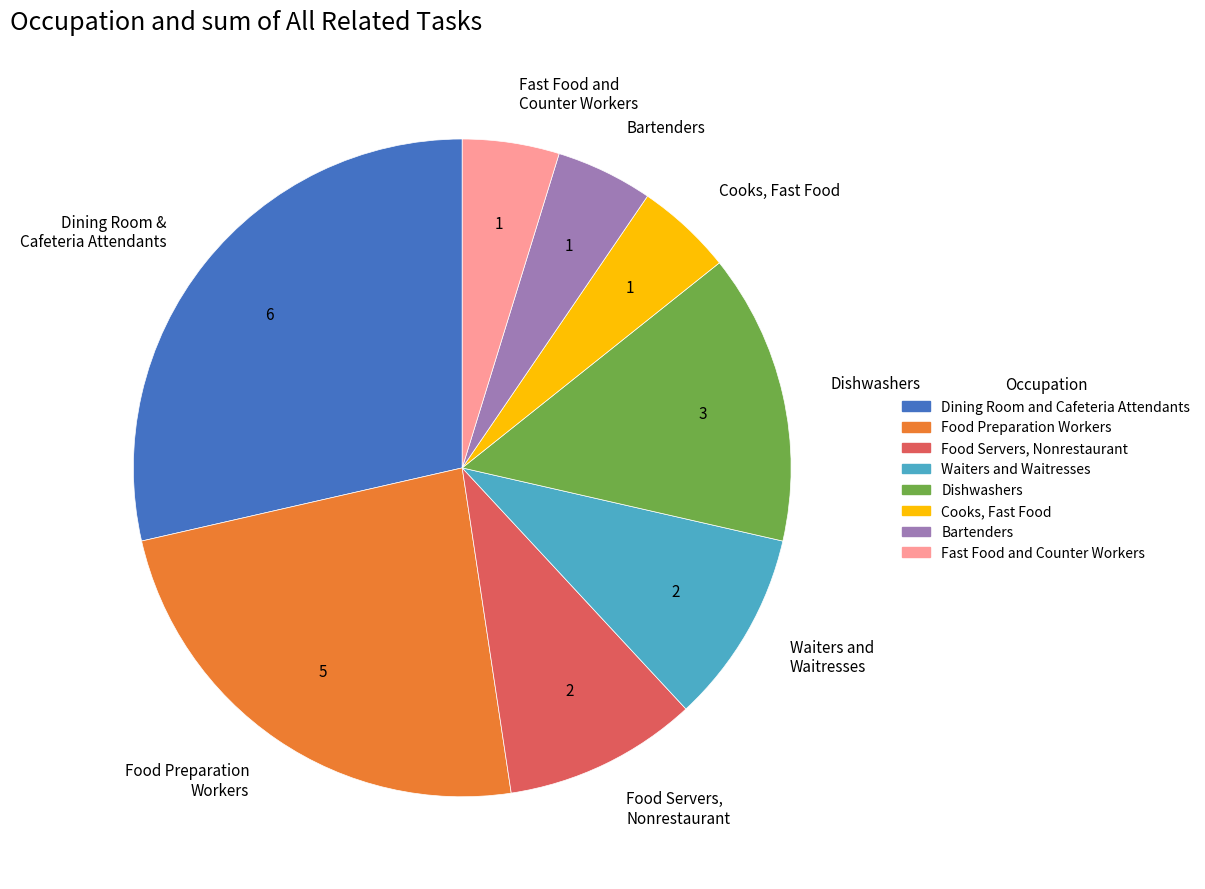

The Bartenders slice represents 5% of the pie. True or false?

True